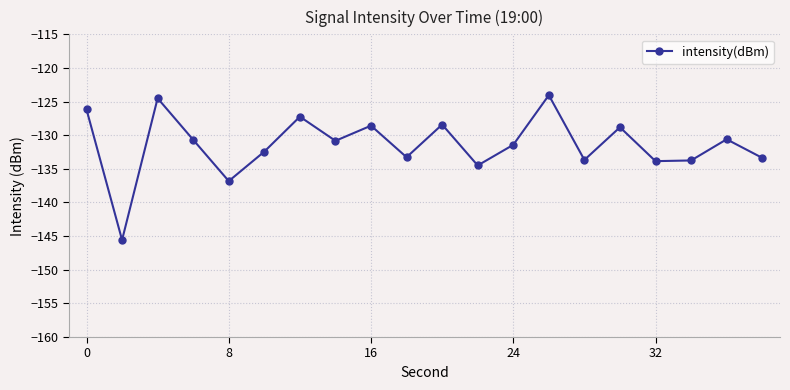

What is the value of the 1st point from the left?

-126.2